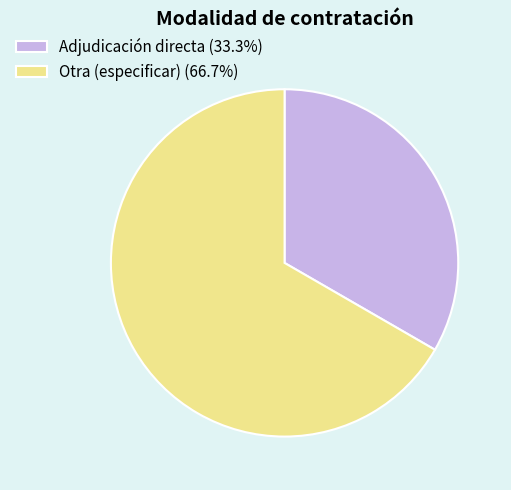

Is Otra (especificar) the majority of the pie?

Yes